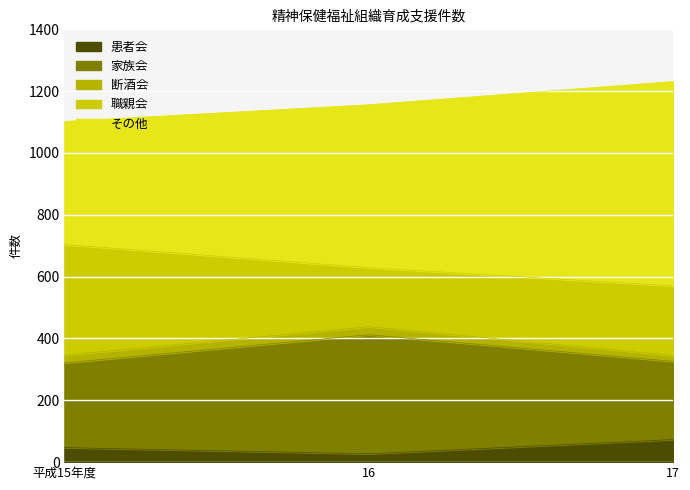

At how many categories does at least one series exceed 147?

3